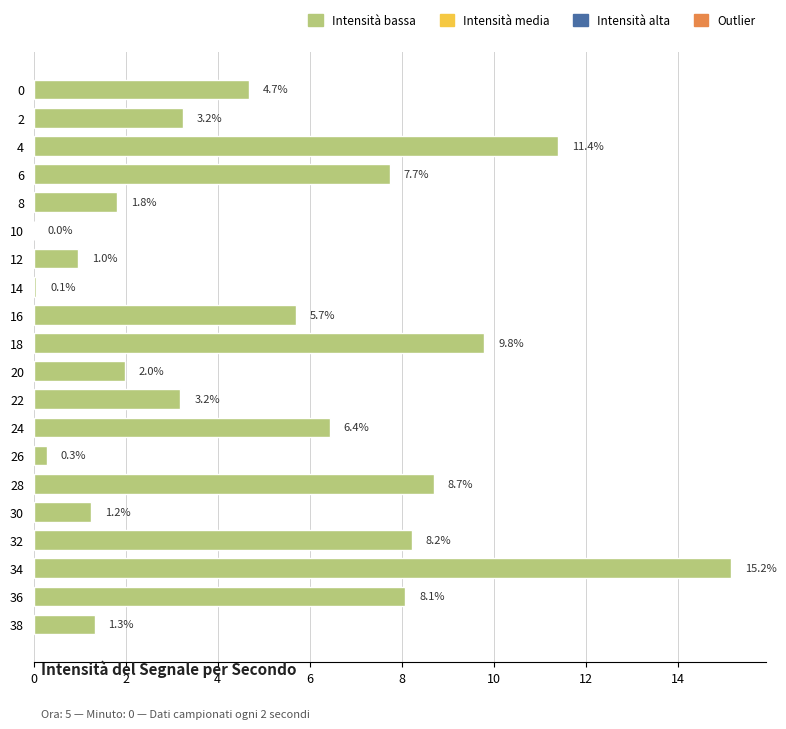

The value at 0 is 6.6. True or false?

False